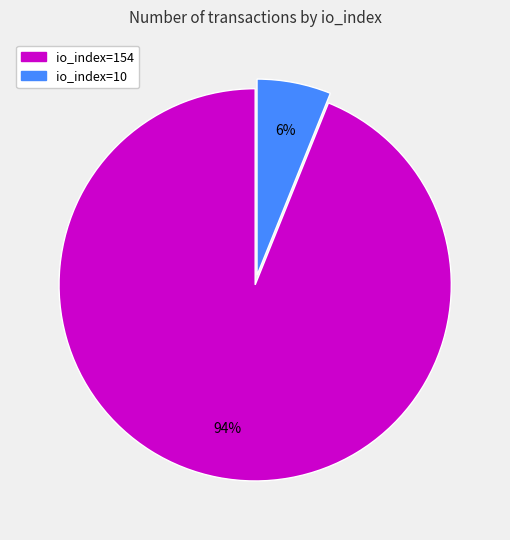

To the nearest percent, what is the difference between the io_index=154 and io_index=10 slice percentages?

88%